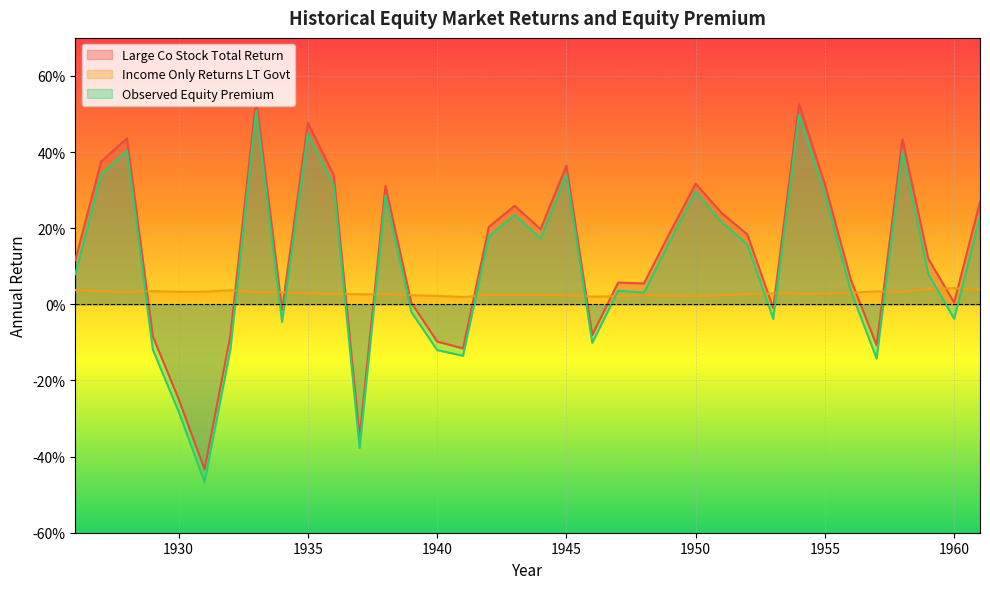

Reading left to right, what are all the values shown in this chart?

Large Co Stock Total Return: 0.1	0.4	0.4	-0.1	-0.2	-0.4	-0.1	0.5	-0.0	0.5	0.3	-0.4	0.3	0.0	-0.1	-0.1	0.2	0.3	0.2	0.4	-0.1	0.1	0.1	0.2	0.3	0.2	0.2	-0.0	0.5	0.3	0.1	-0.1	0.4	0.1	0.0	0.3
Income Only Returns LT Govt: 0.0	0.0	0.0	0.0	0.0	0.0	0.0	0.0	0.0	0.0	0.0	0.0	0.0	0.0	0.0	0.0	0.0	0.0	0.0	0.0	0.0	0.0	0.0	0.0	0.0	0.0	0.0	0.0	0.0	0.0	0.0	0.0	0.0	0.0	0.0	0.0
Observed Equity Premium: 0.1	0.3	0.4	-0.1	-0.3	-0.5	-0.1	0.5	-0.0	0.4	0.3	-0.4	0.3	-0.0	-0.1	-0.1	0.2	0.2	0.2	0.3	-0.1	0.0	0.0	0.2	0.3	0.2	0.2	-0.0	0.5	0.3	0.0	-0.1	0.4	0.1	-0.0	0.2